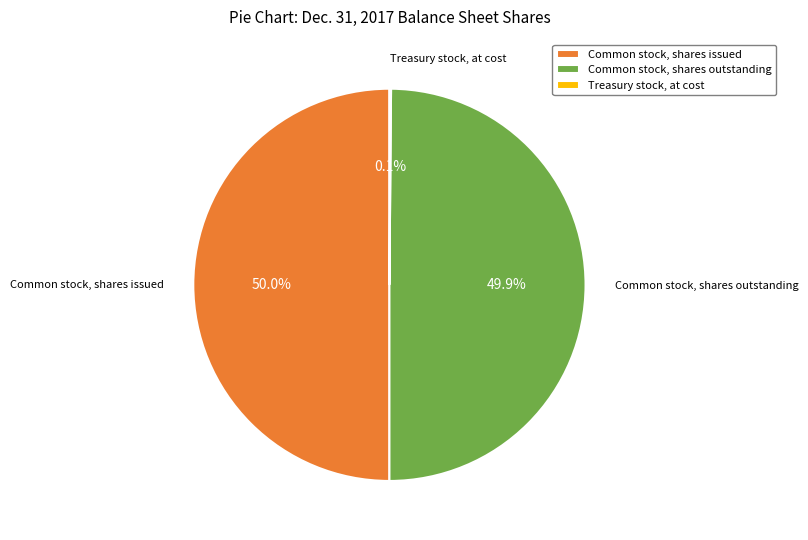

What is the ratio of the value at Common stock, shares outstanding to the value at Common stock, shares issued?

1.0